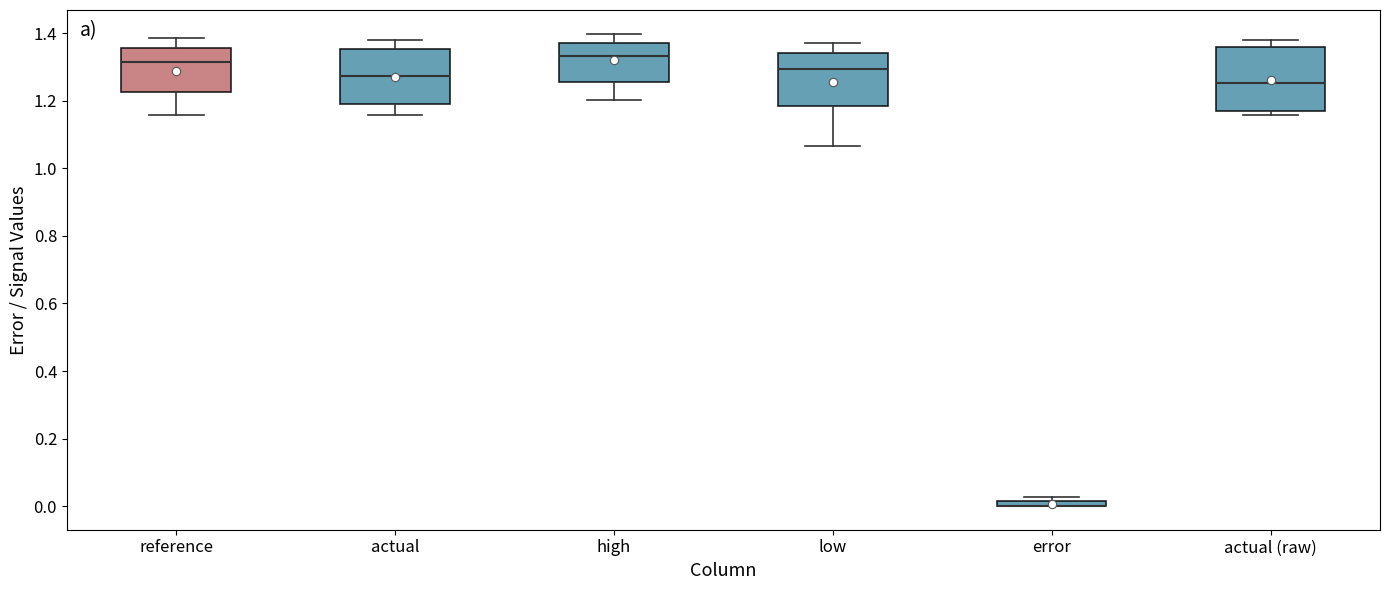

Which box is the tallest, from its lower edge to its upper edge?

actual (raw)